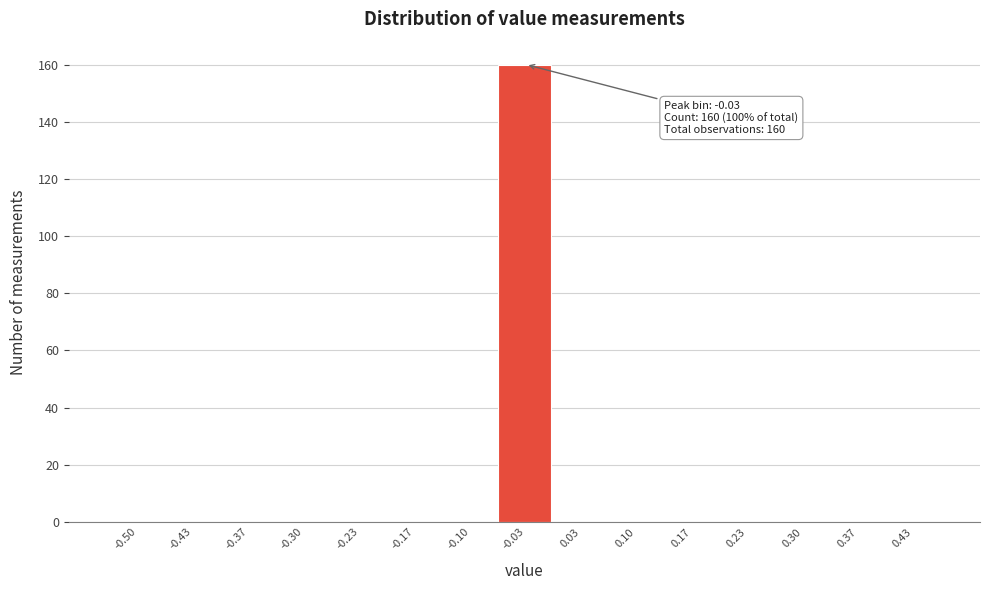

Reading left to right, extract all data points from this chart.

-0.50=0	-0.43=0	-0.37=0	-0.30=0	-0.23=0	-0.17=0	-0.10=0	-0.03=160	0.03=0	0.10=0	0.17=0	0.23=0	0.30=0	0.37=0	0.43=0